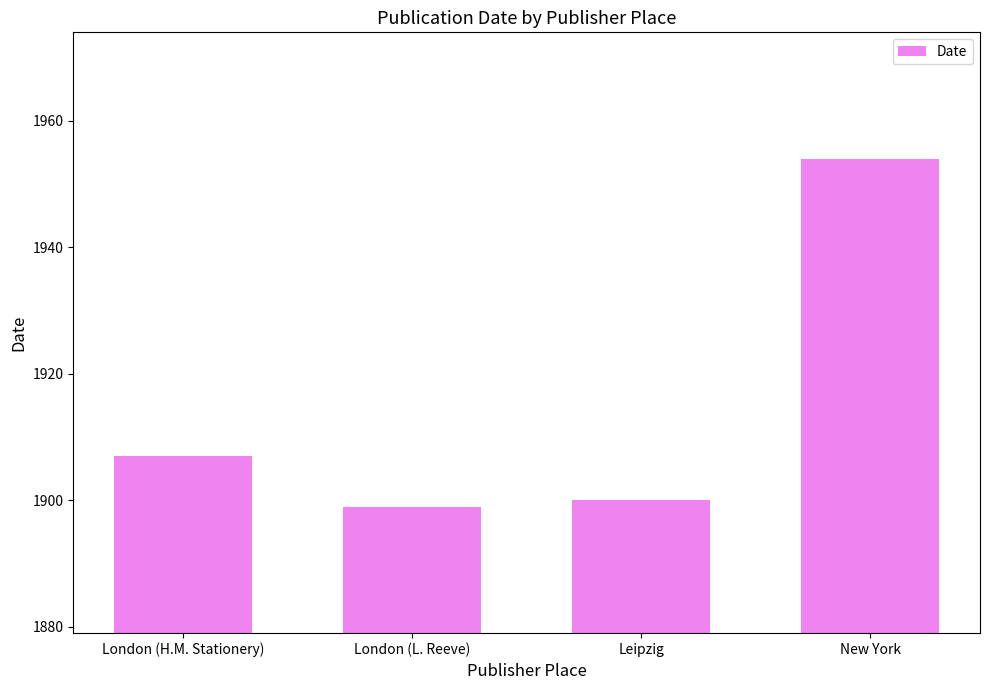

What position from the right is Leipzig?

2